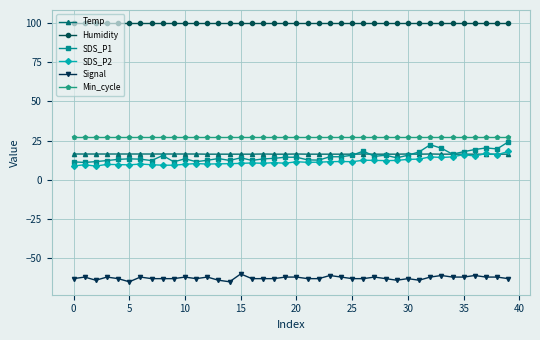

What is the difference between the second highest and second lowest values in the SDS_P1 series?

10.9